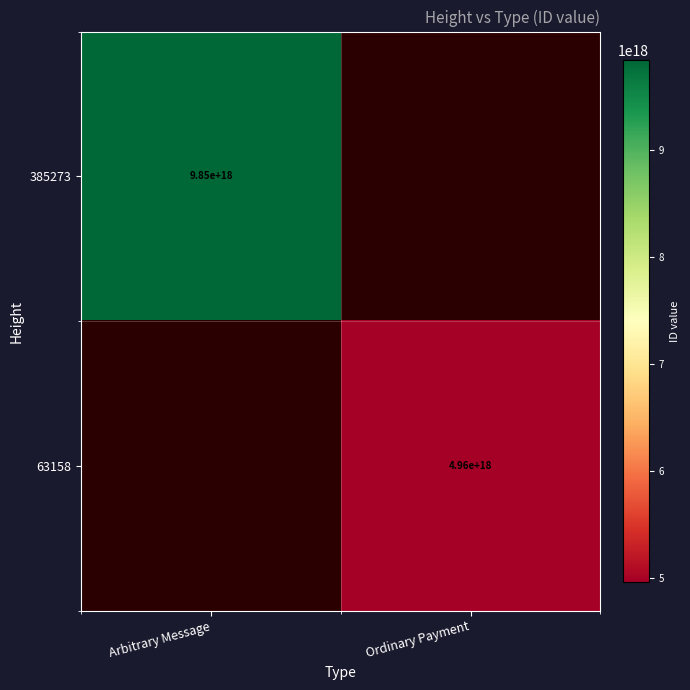

True or false: 385273 has a value of 14334850024937859072.0 at Arbitrary Message.

False